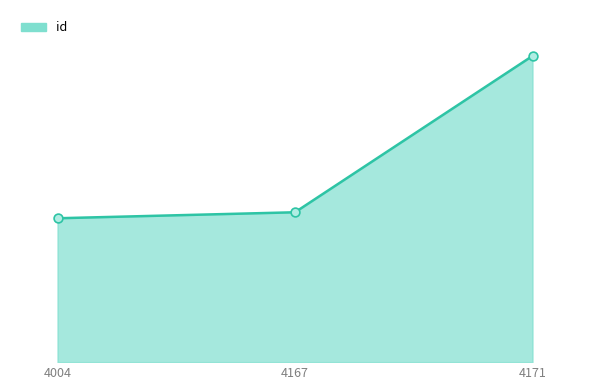

Between 4004 and 4171, which is larger?

4171